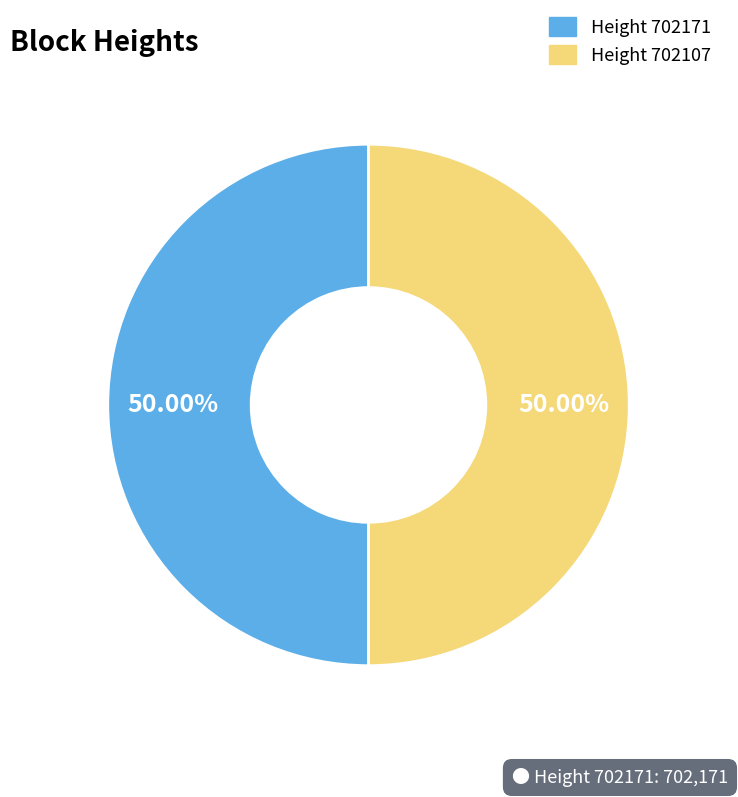

How many slices are in this pie chart?

2